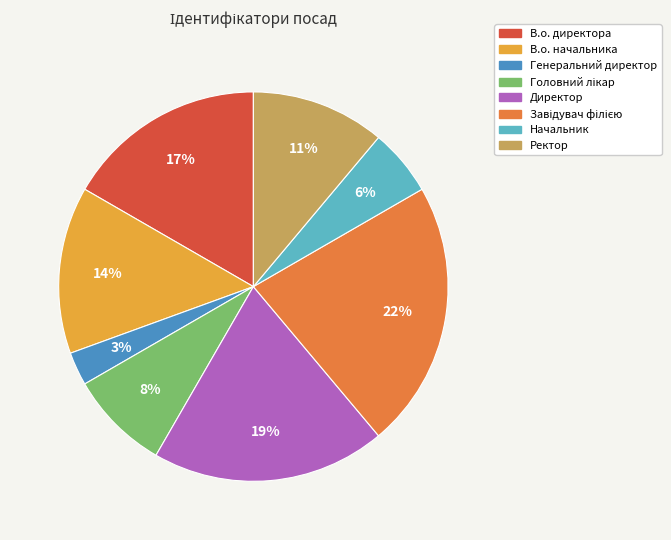

Approximately how many times larger is the value at Начальник compared to Генеральний директор?

2.0